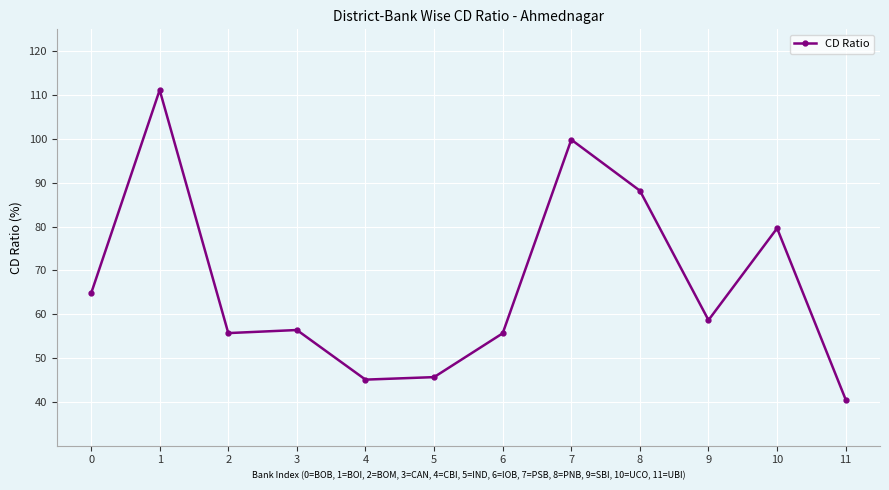

At which category does the data reach its first local peak?

1